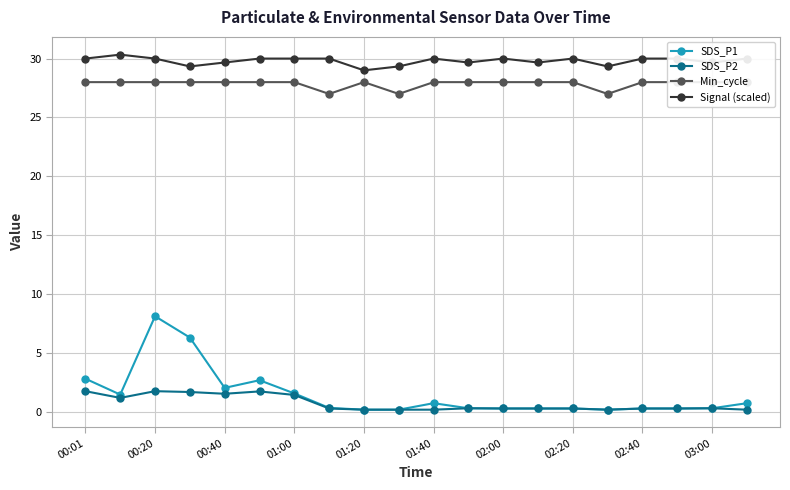

What is the value of the Min_cycle point at the 18th from the left?

28.0